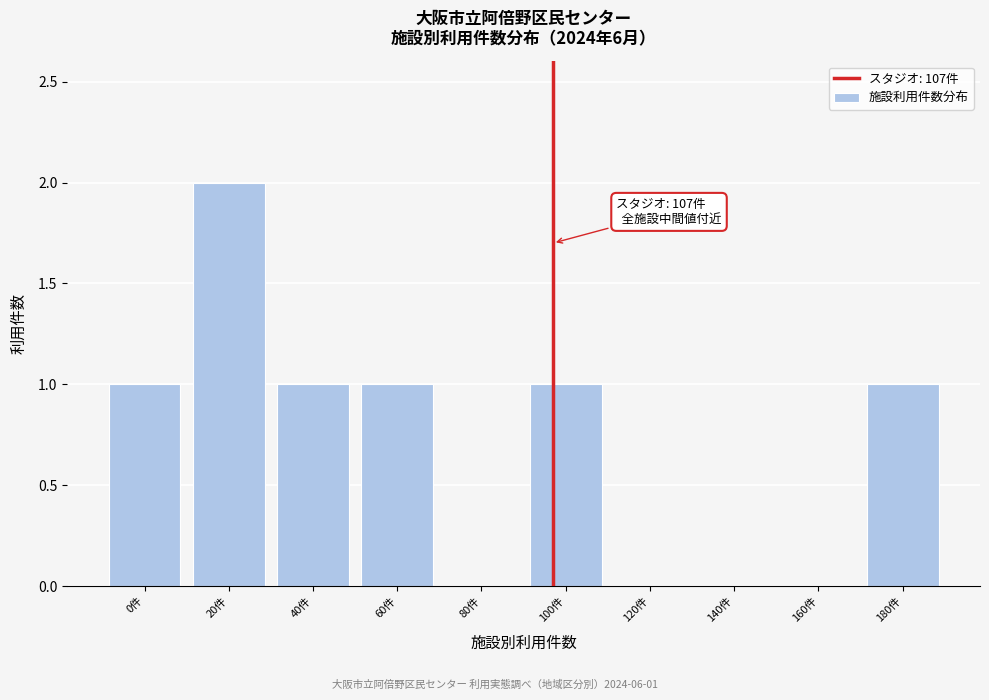

Reading left to right, what are all the values shown in this chart?

0件=1	20件=2	40件=1	60件=1	80件=0	100件=1	120件=0	140件=0	160件=0	180件=1